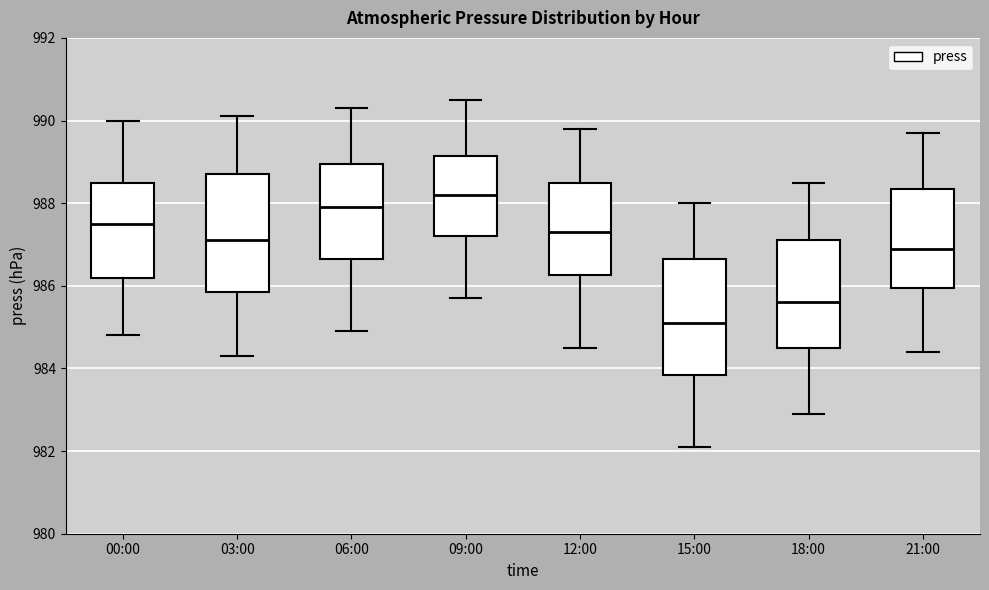

Which box has the lowest median line?

15:00